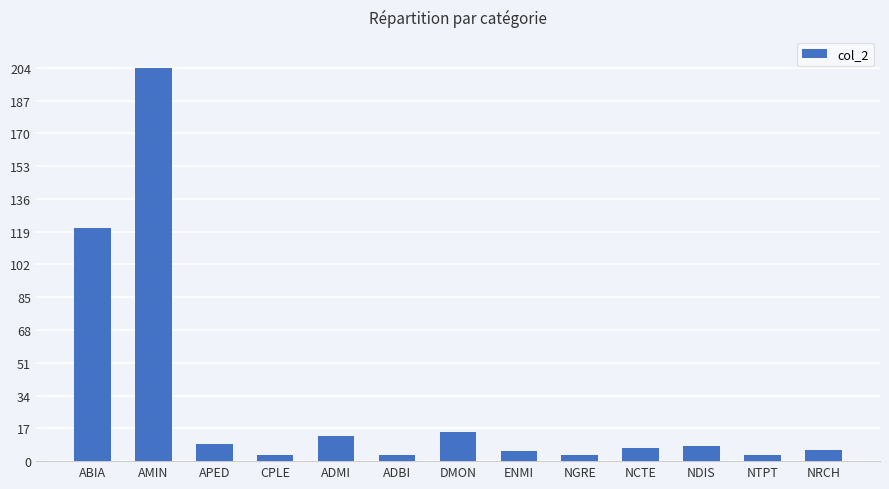

Where does the data first go above 7?

ABIA